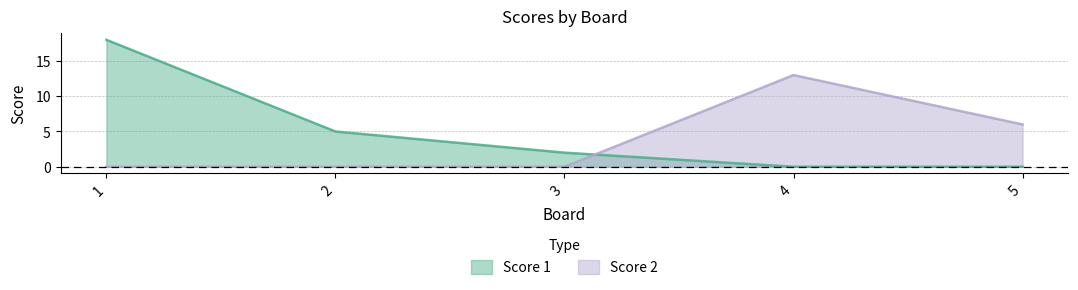

True or false: Score 2 has more than 2 points higher than both neighbors.

False